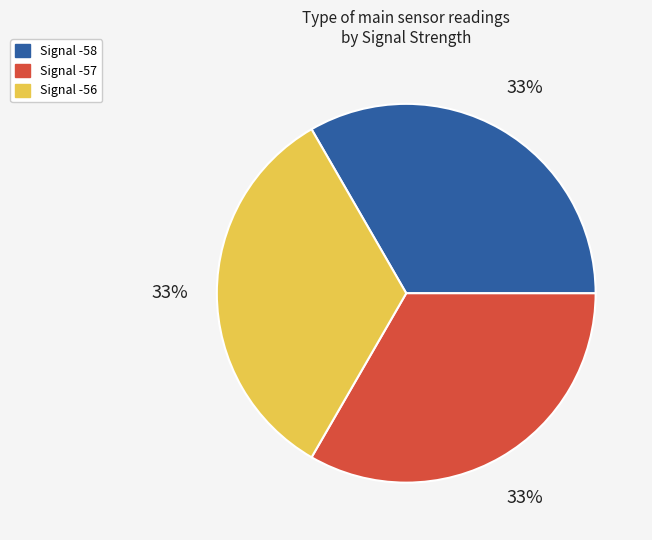

To the nearest percent, what percentage of the pie is Signal -56?

33%